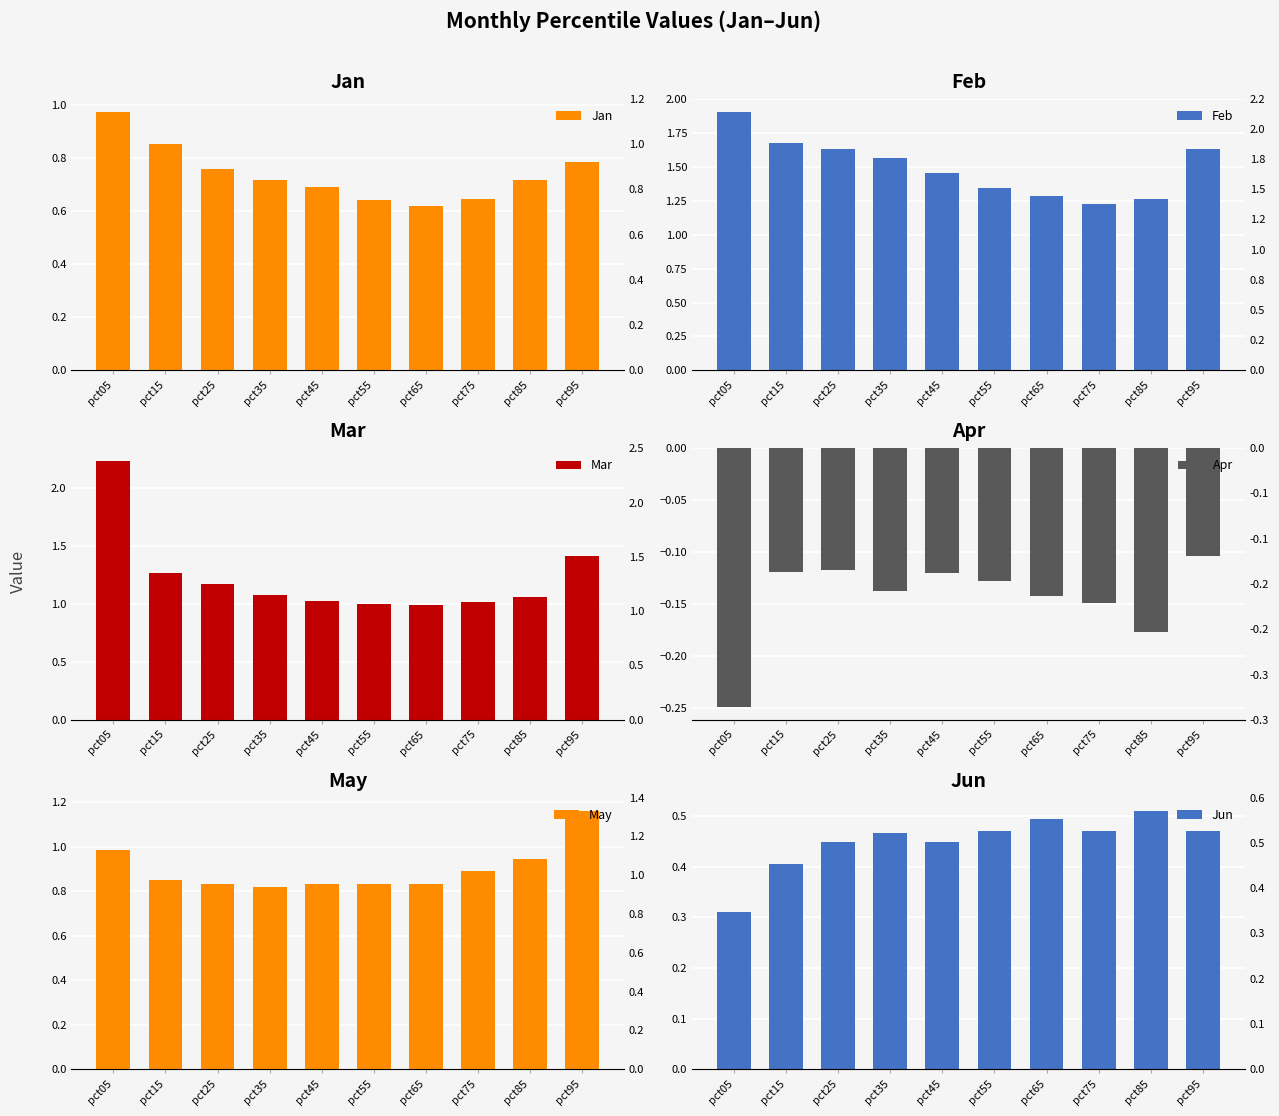

What is the maximum value shown in the chart?

2.2